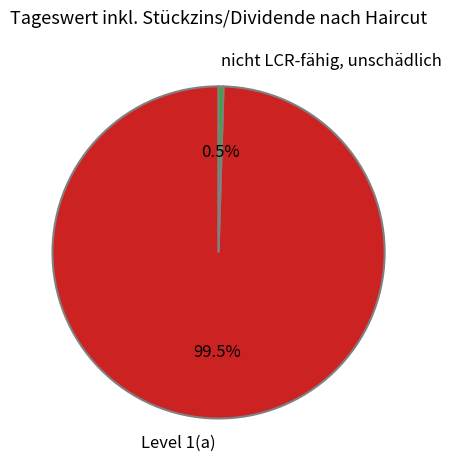

What is the smallest slice in the pie chart?

nicht LCR-fähig, unschädlich